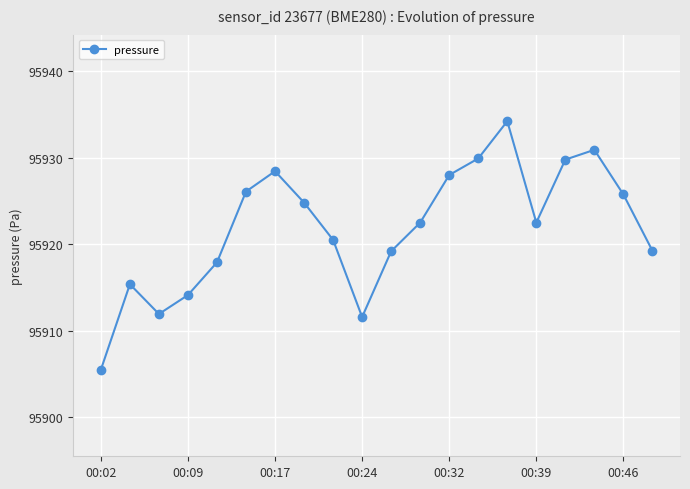

How many data points are less than 95922?

9